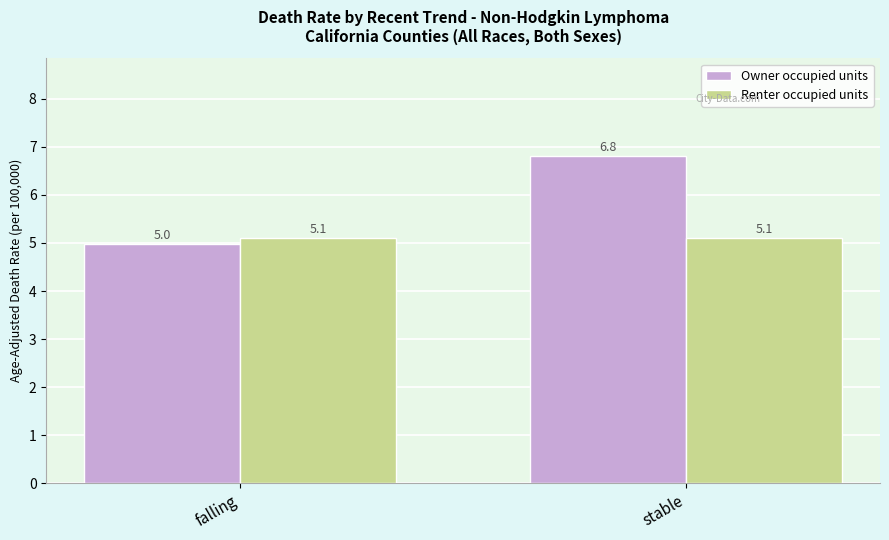

Which series has the widest spread of values?

Owner occupied units